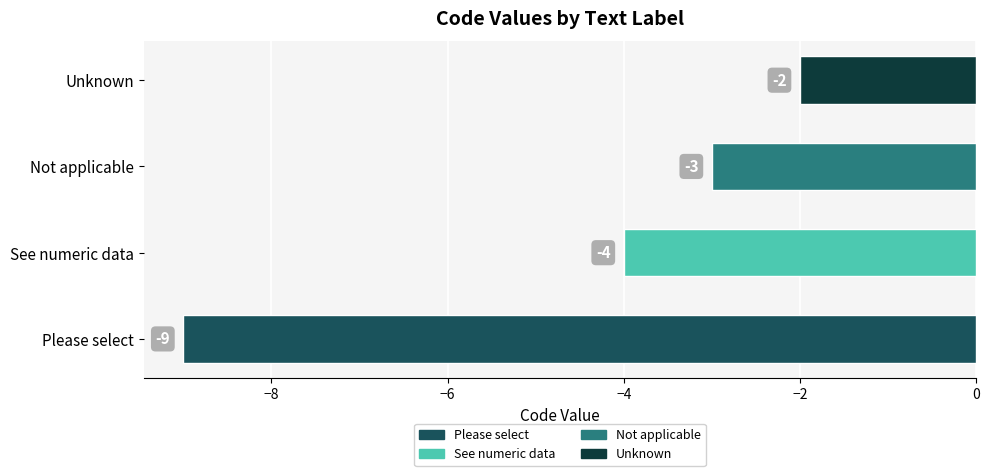

What is the average value?

-4